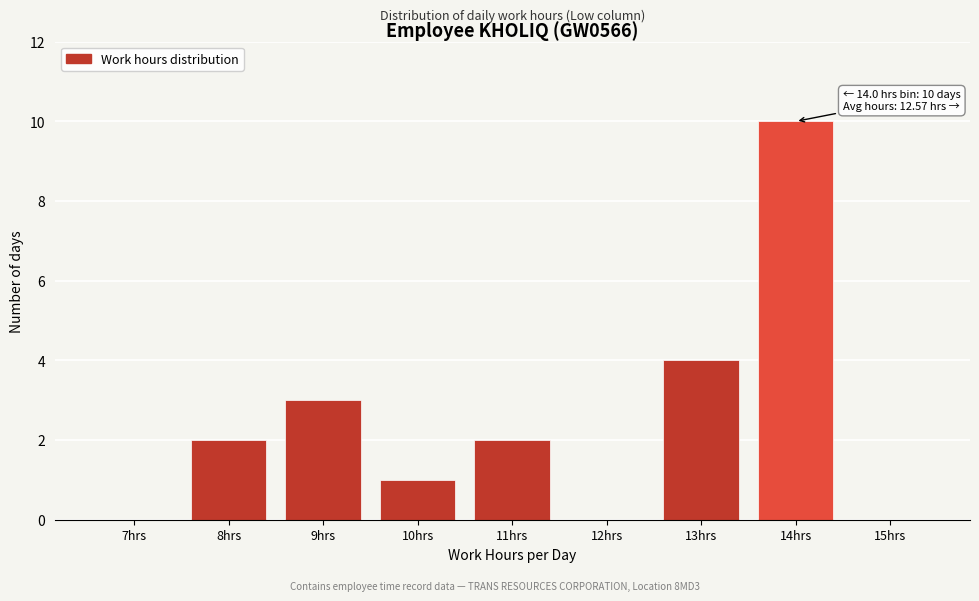

Reading right to left, what are all the values shown in this chart?

15hrs=0	14hrs=10	13hrs=4	12hrs=0	11hrs=2	10hrs=1	9hrs=3	8hrs=2	7hrs=0